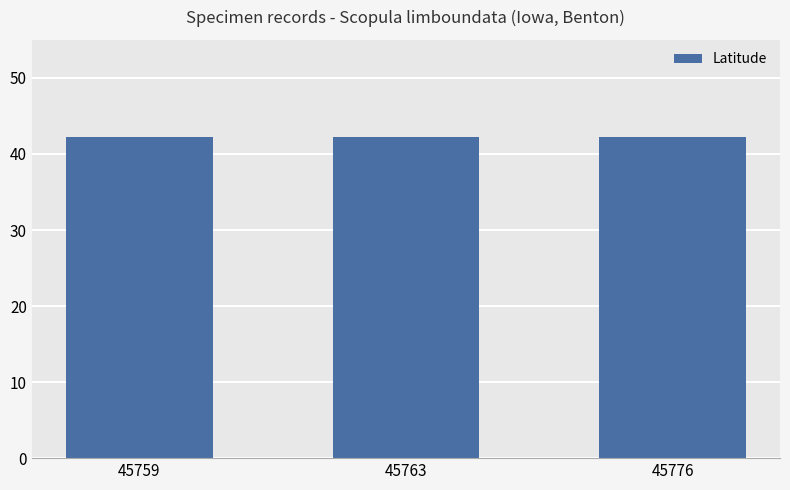

How many data points does each series have?

3